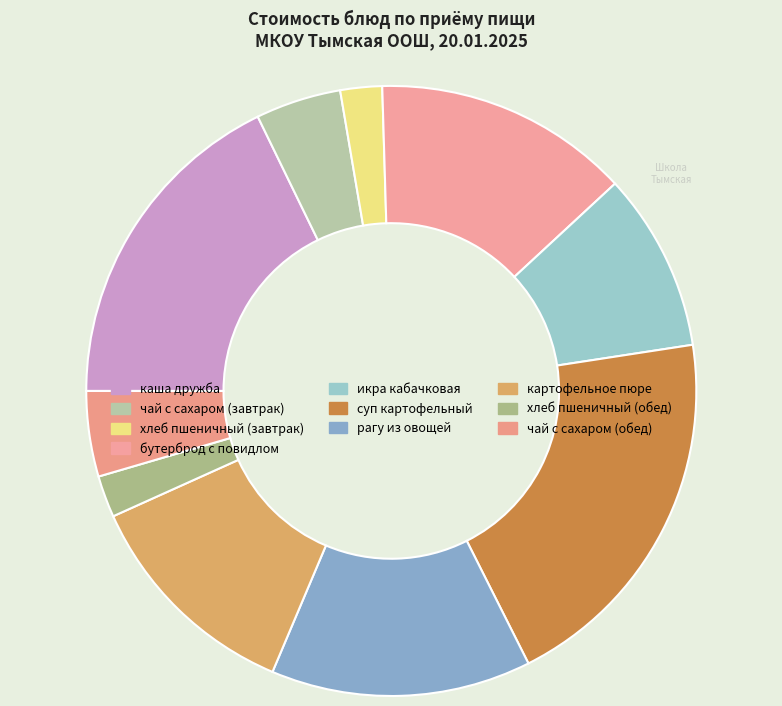

Count the number of slices in the pie.

10